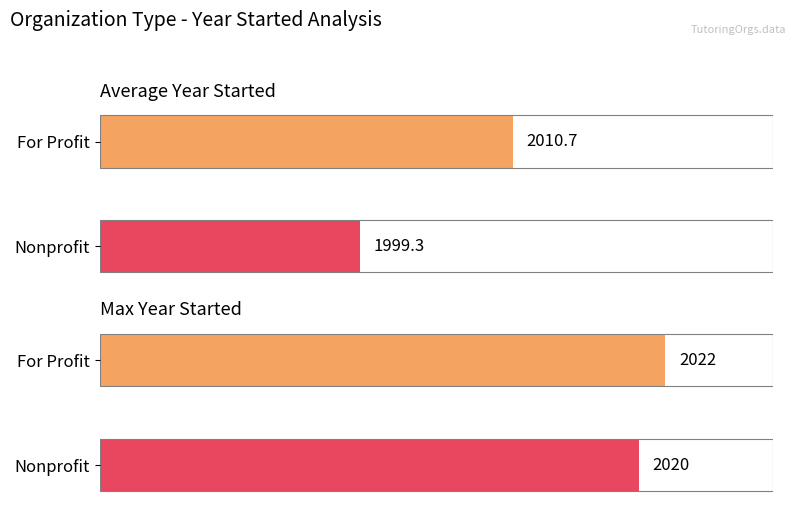

What is the difference between the highest and lowest values at Nonprofit?

20.7